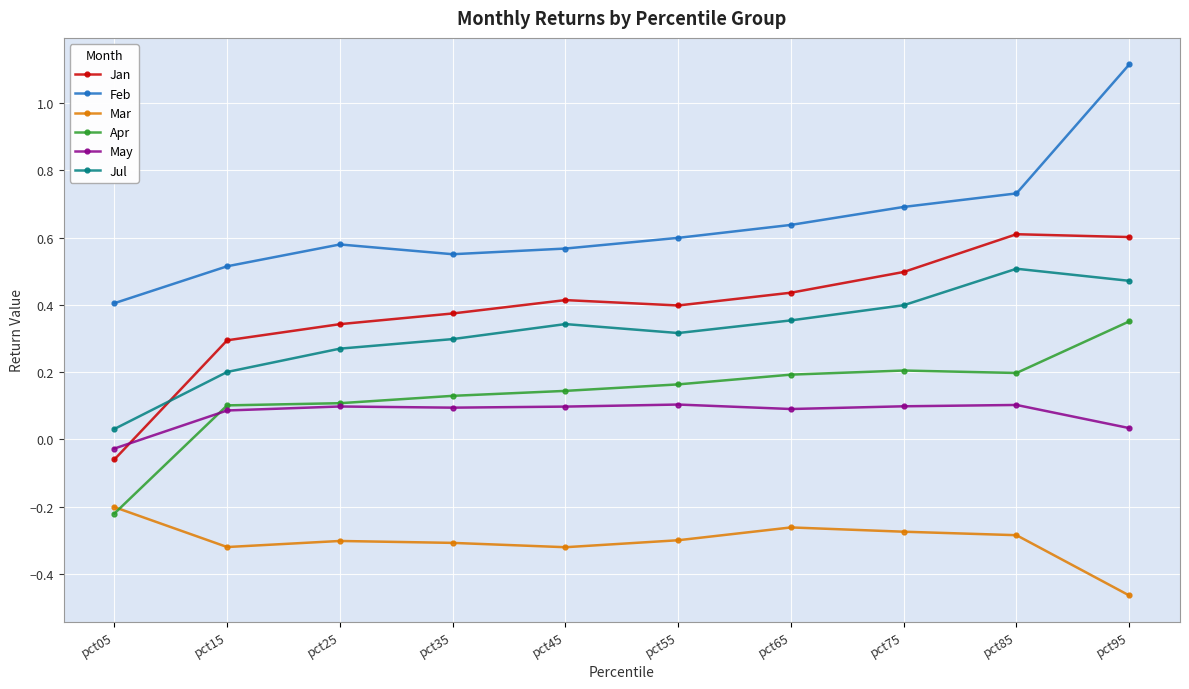

At which category is the sum across all series the highest?

pct95